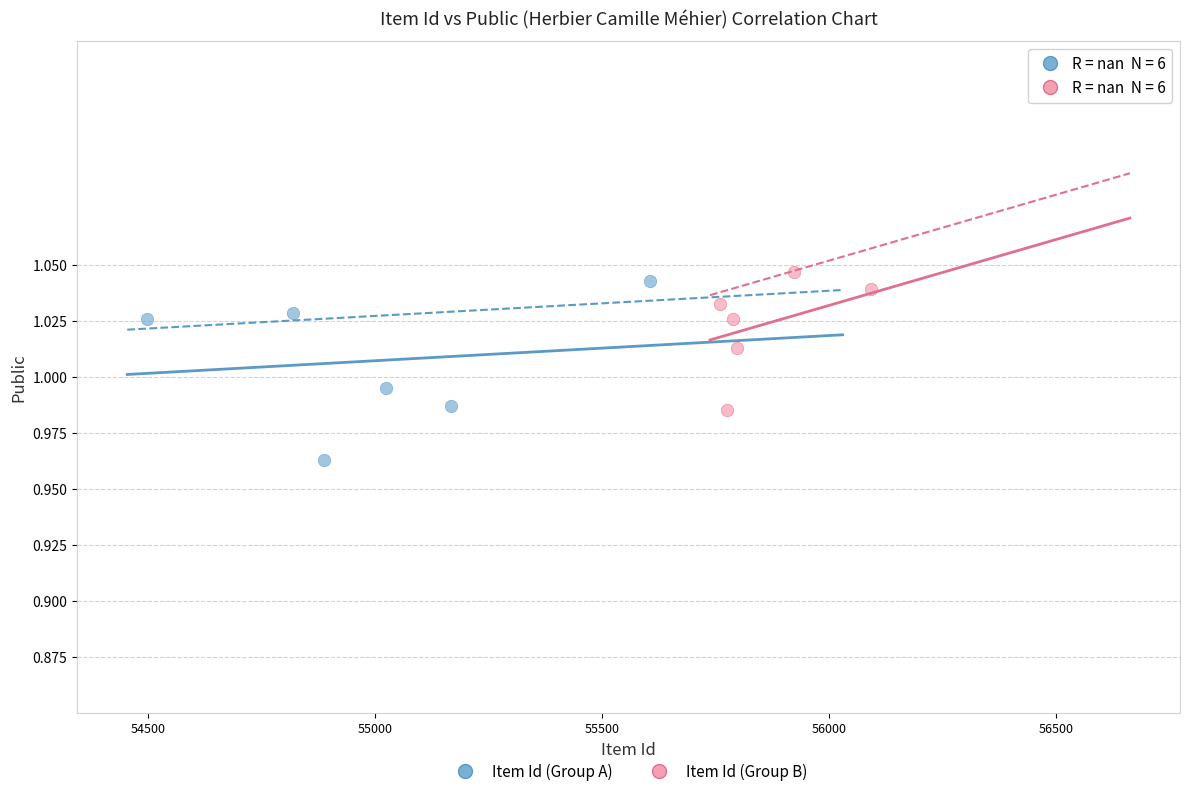

Which series reaches the minimum Y coordinate?

Item Id (Group A)